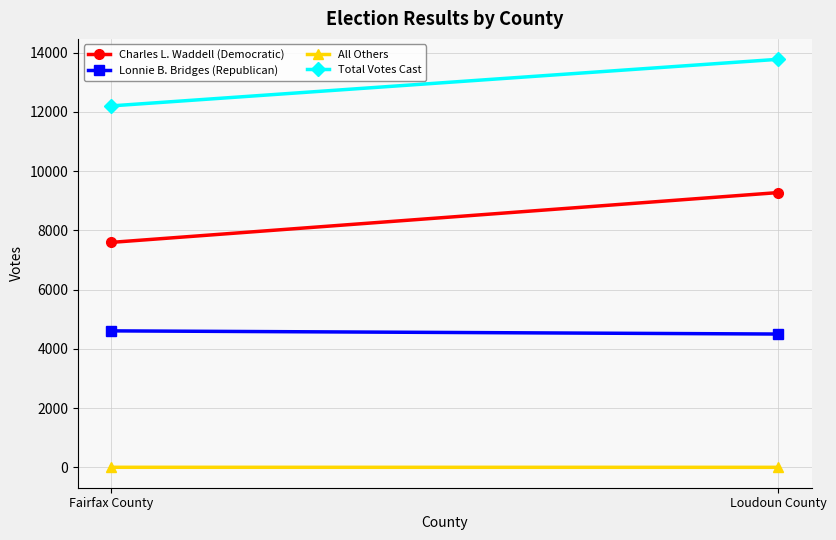

List the labels in order of Lonnie B. Bridges (Republican) value, smallest first.

Loudoun County, Fairfax County